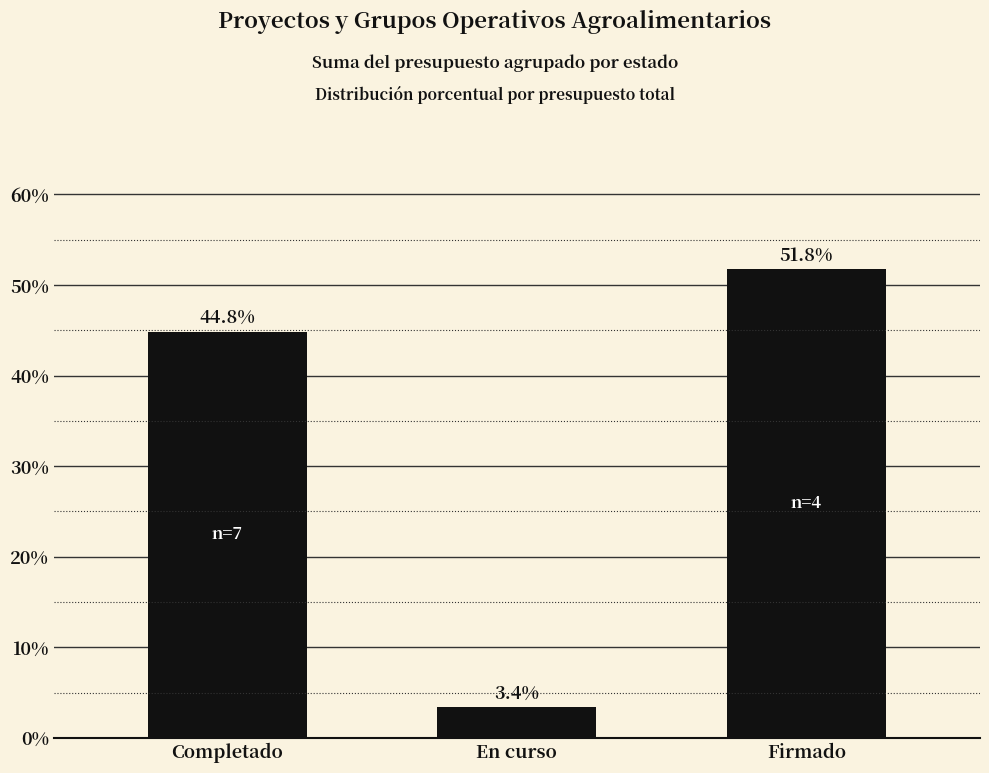

Does the chart contain stacked bars?

No